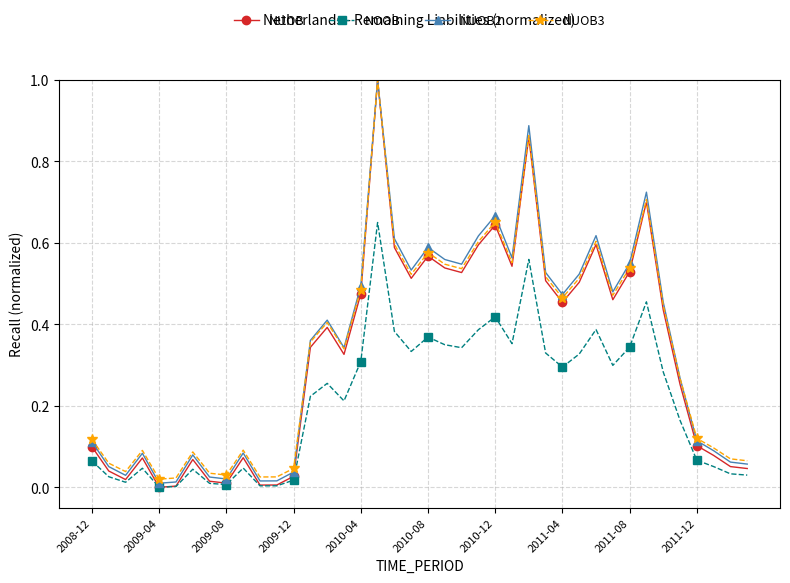

Which series has the largest range (max minus min)?

NUOB